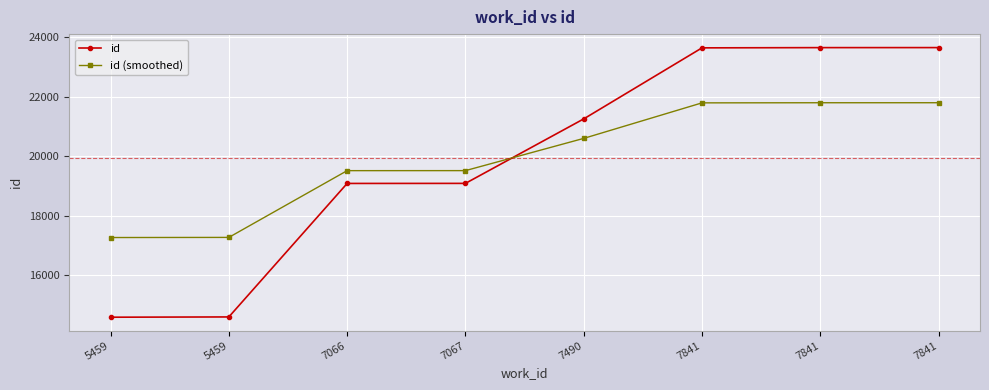

How many data points in id (smoothed) are less than 20602?

4